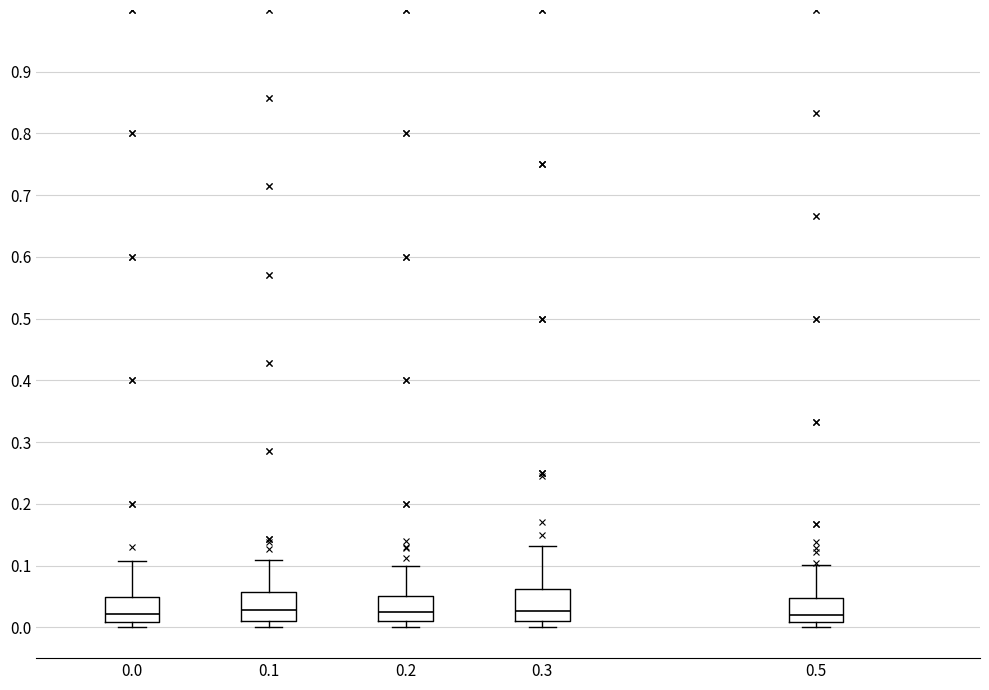

Reading left to right, read every box against the y-axis: the position of its median line, the range the box covers, and the ends of its whiskers. The values are not printed on the chart, so give them approximately, as read against the axis.

0.0: median 0.02, box 0.01 to 0.05, whiskers 0.00 to 0.11
0.1: median 0.03, box 0.01 to 0.06, whiskers 0.00 to 0.11
0.2: median 0.02, box 0.01 to 0.05, whiskers 0.00 to 0.10
0.3: median 0.03, box 0.01 to 0.06, whiskers 0.00 to 0.13
0.5: median 0.02, box 0.01 to 0.05, whiskers 0.00 to 0.10